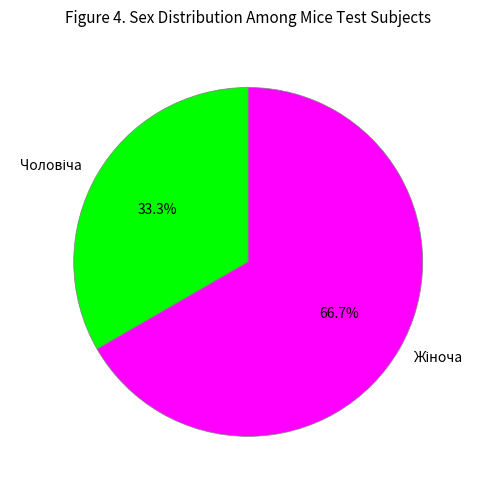

Is there any slice that represents more than half of the pie?

Yes